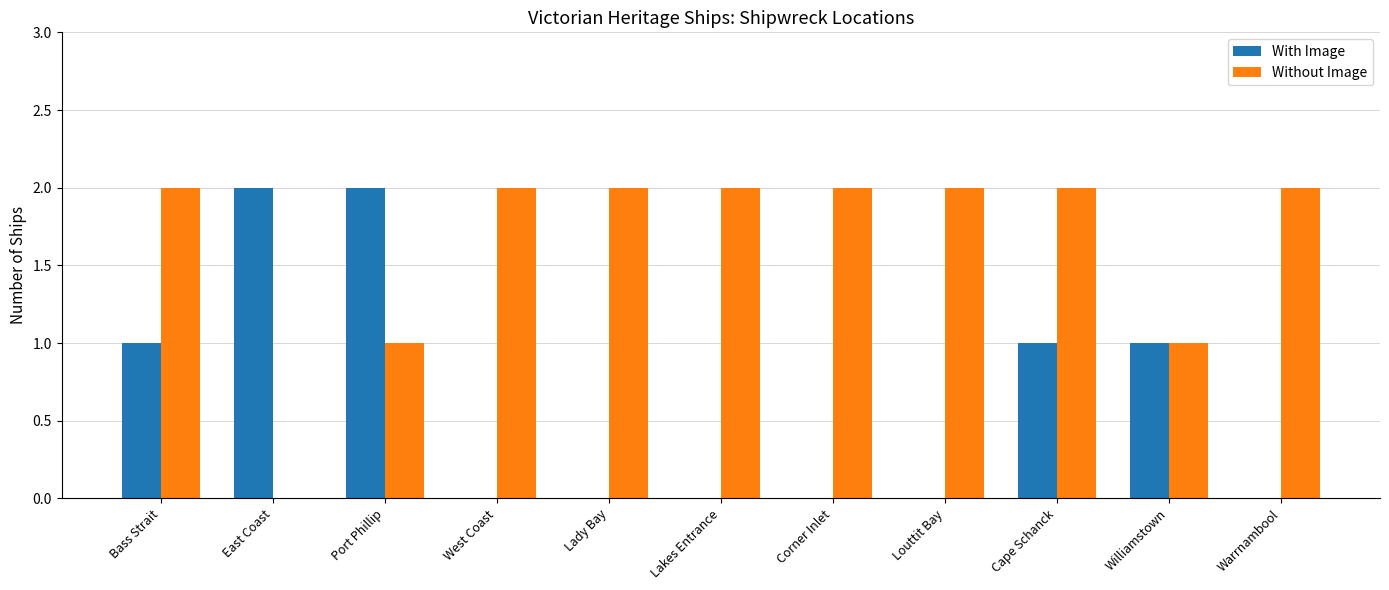

True or false: With Image has a value of 1 at Williamstown.

True